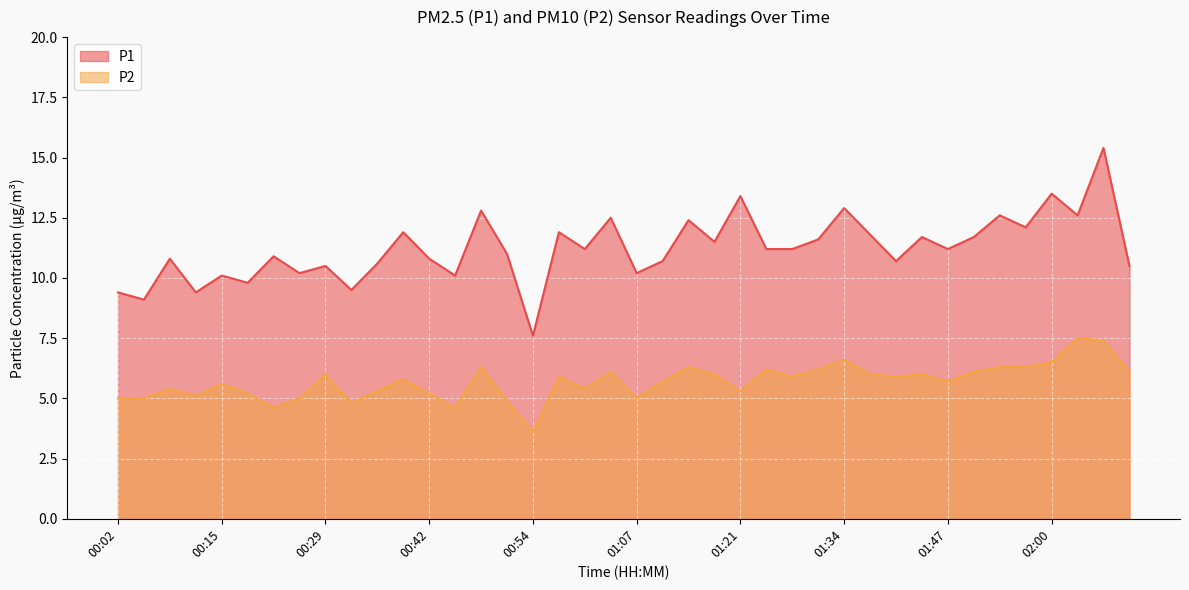

How many lines are shown in the chart?

2